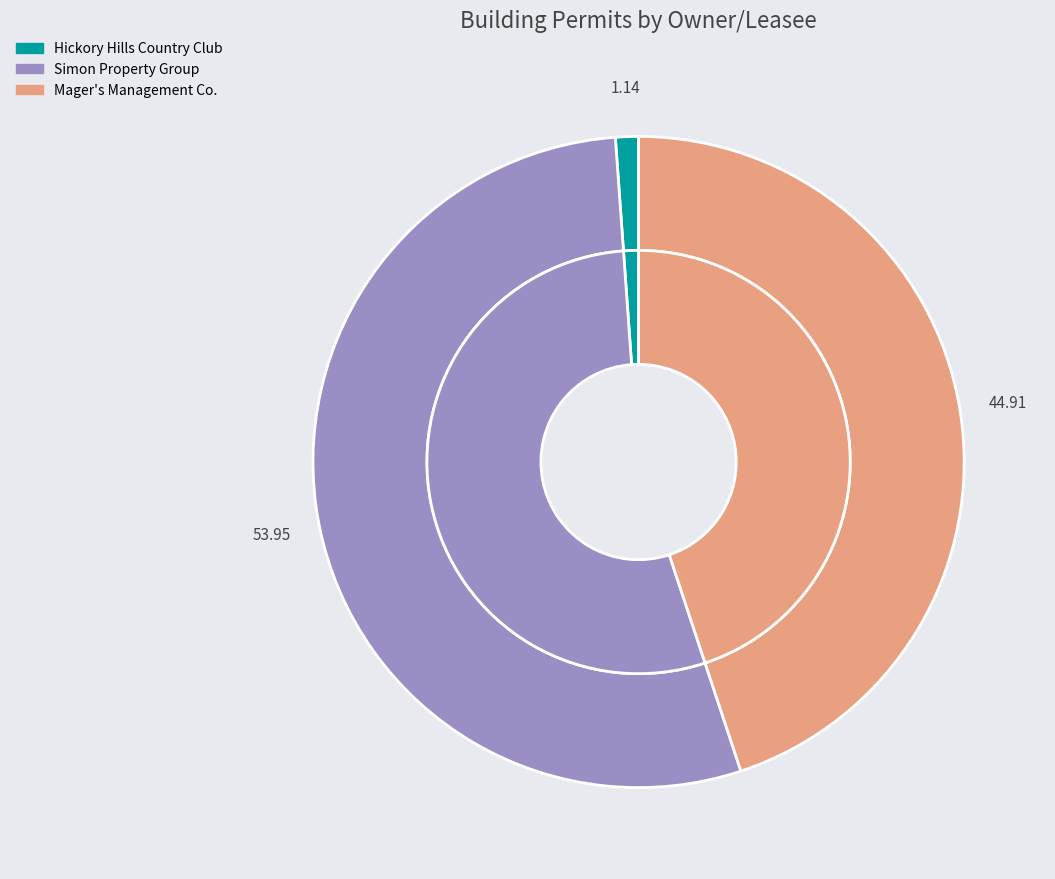

Which slice is the smallest?

Hickory Hills Country Club